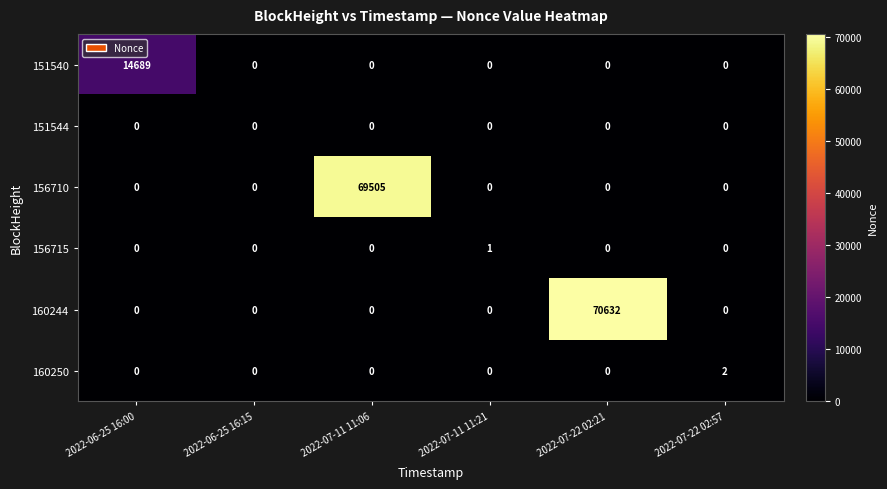

True or false: 160250 has a value of -1 at 2022-07-22 02:21.

False